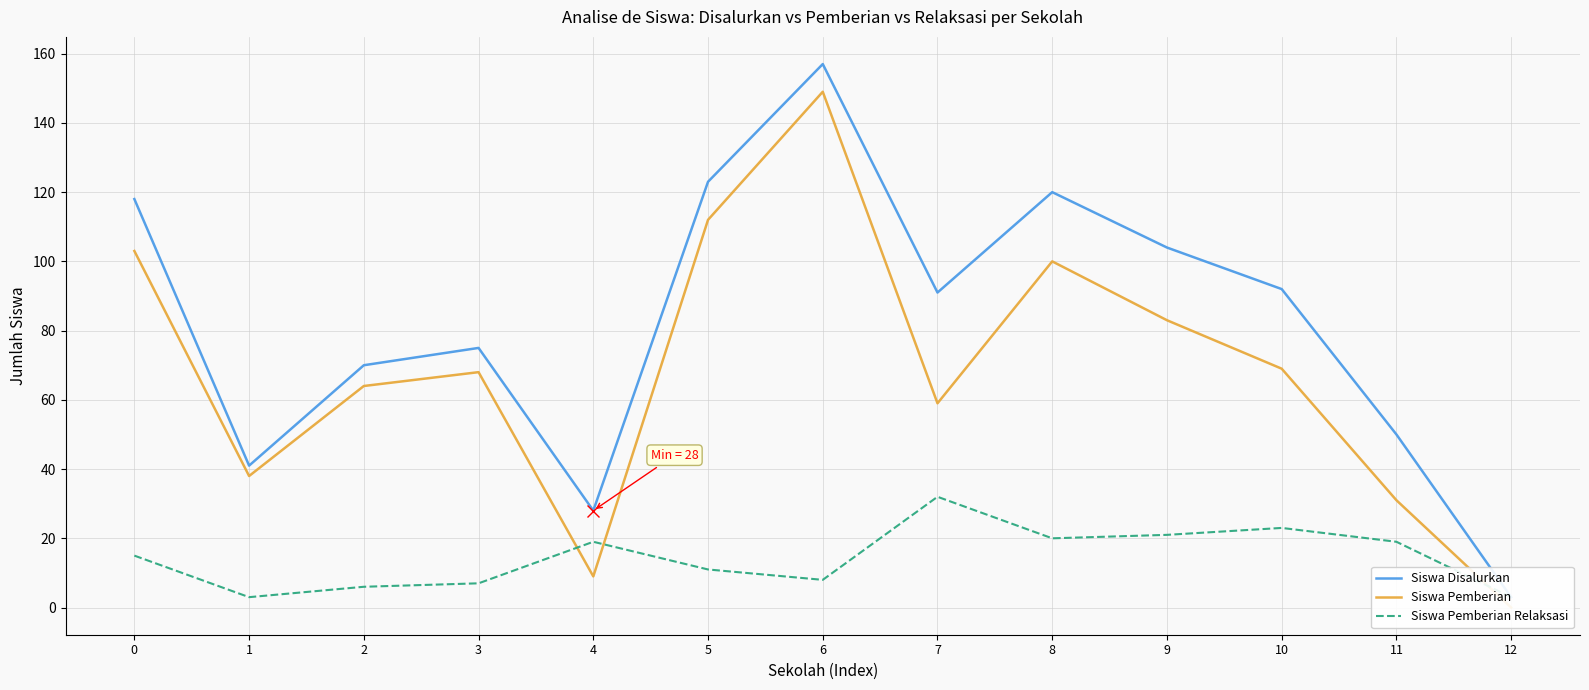

True or false: Siswa Disalurkan and Siswa Pemberian cross at least once.

False